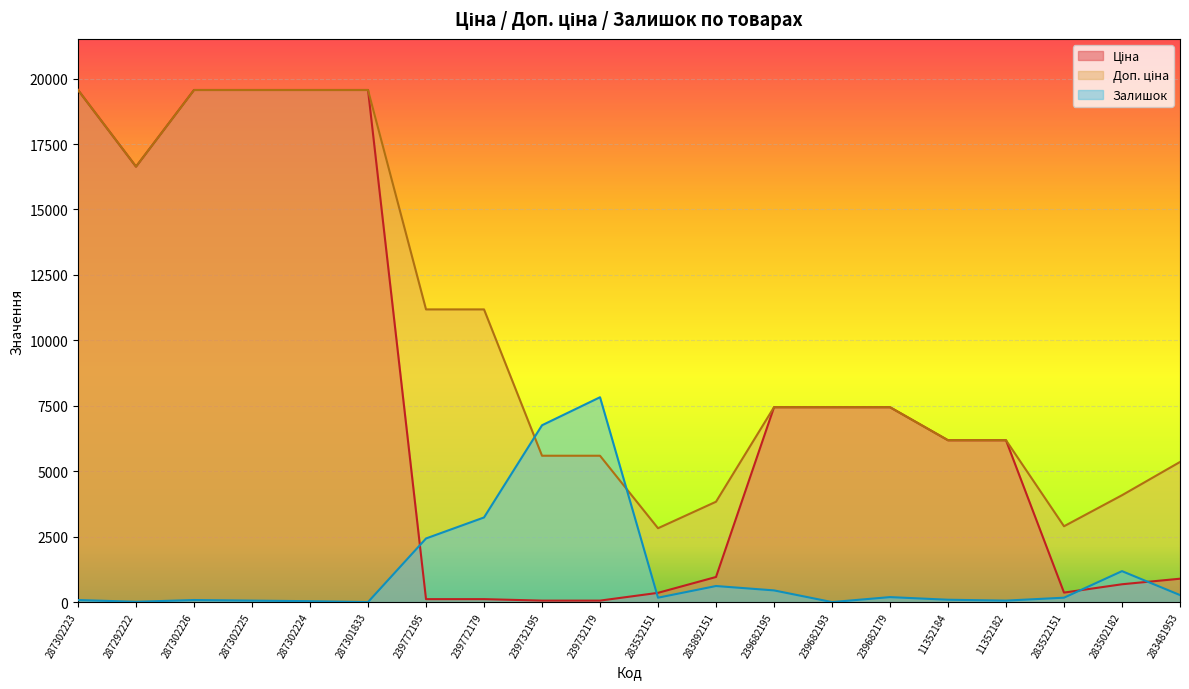

Count the number of data series in this chart.

3